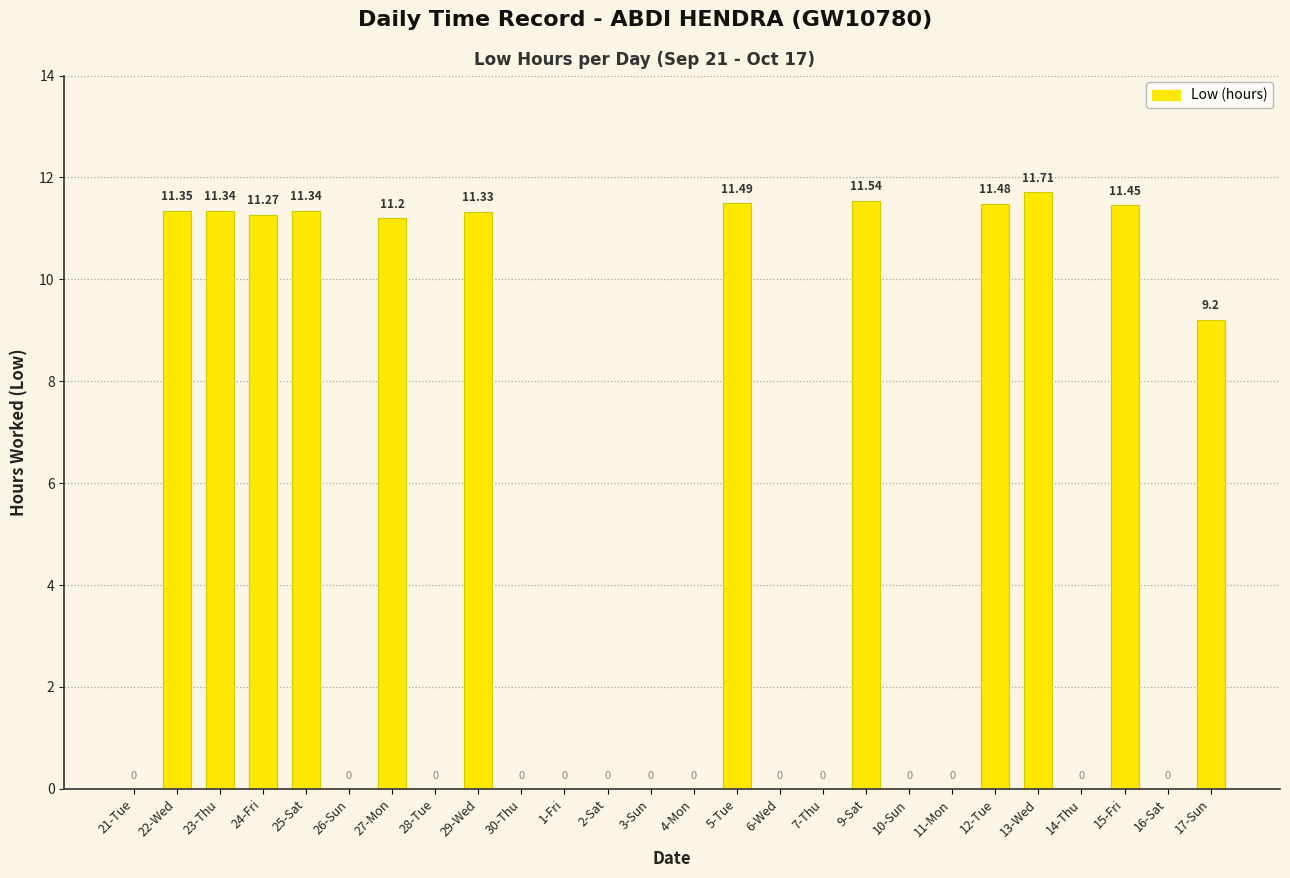

Reading left to right, list all the values displayed in this chart.

0.0	11.3	11.3	11.3	11.3	0.0	11.2	0.0	11.3	0.0	0.0	0.0	0.0	0.0	11.5	0.0	0.0	11.5	0.0	0.0	11.5	11.7	0.0	11.4	0.0	9.2